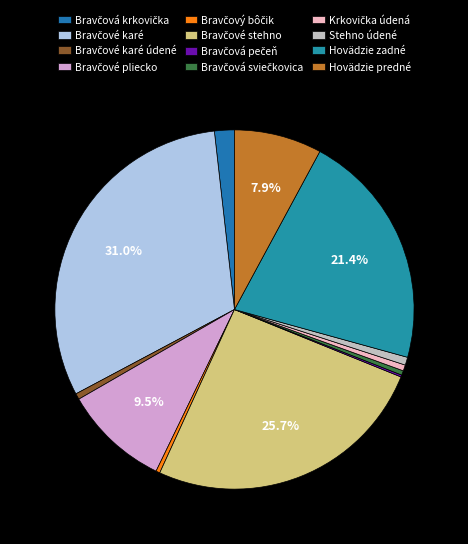

Is it true that Bravčová pečeň is 1% of the pie?

False